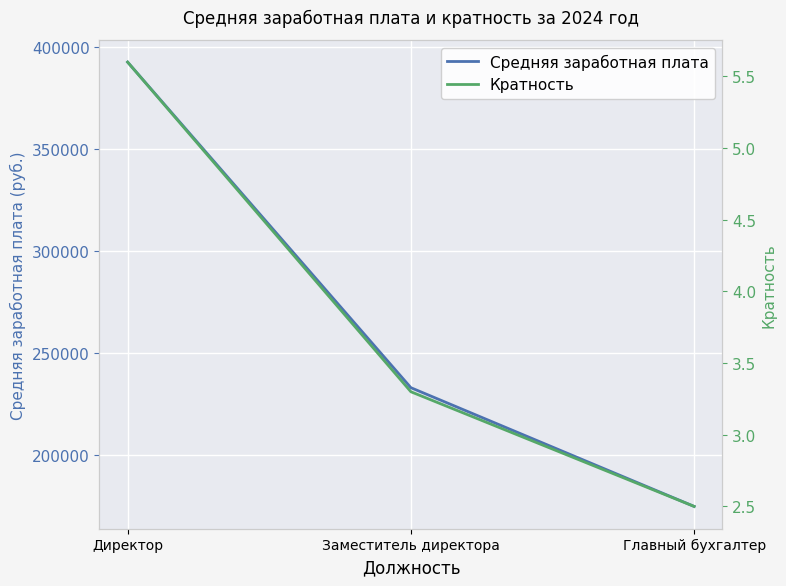

What position from the left is Главный бухгалтер?

3